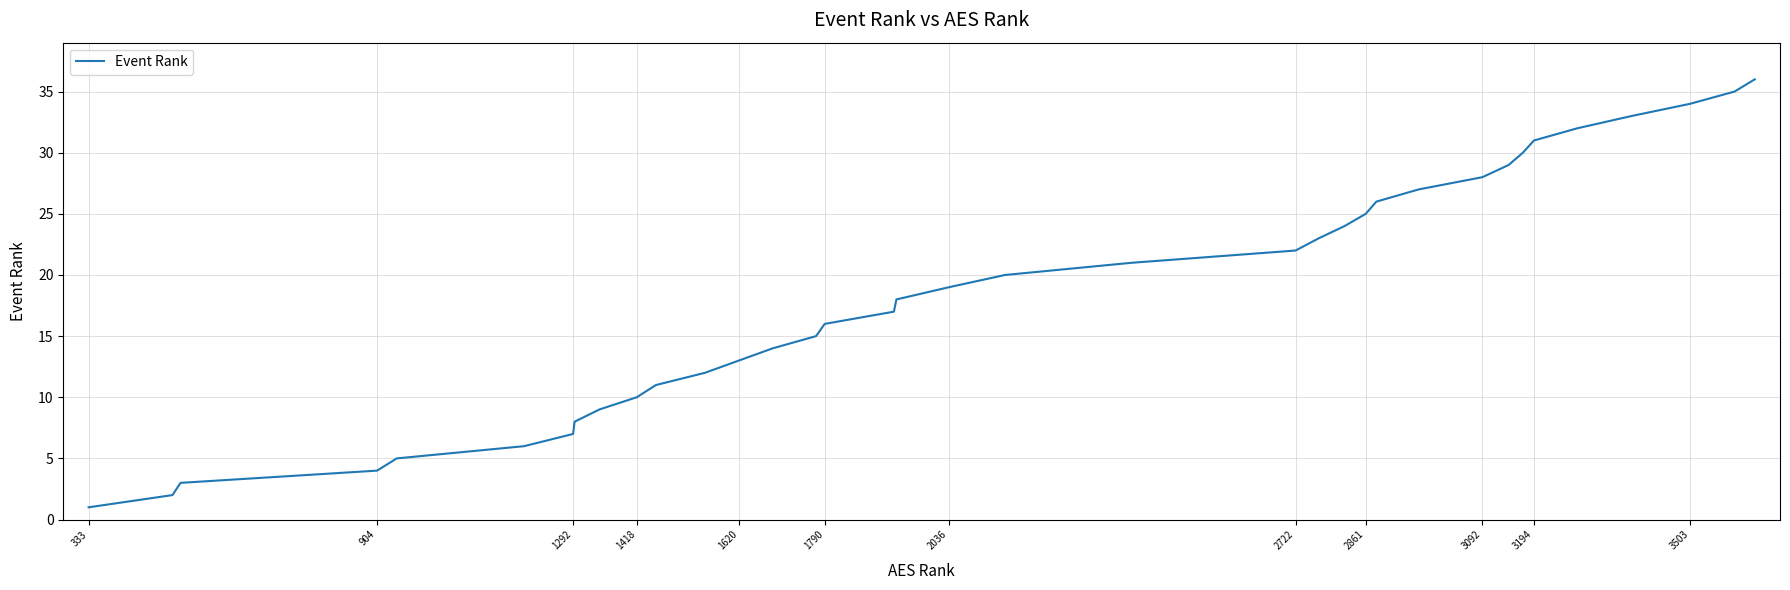

What is the maximum value shown in the chart?

36